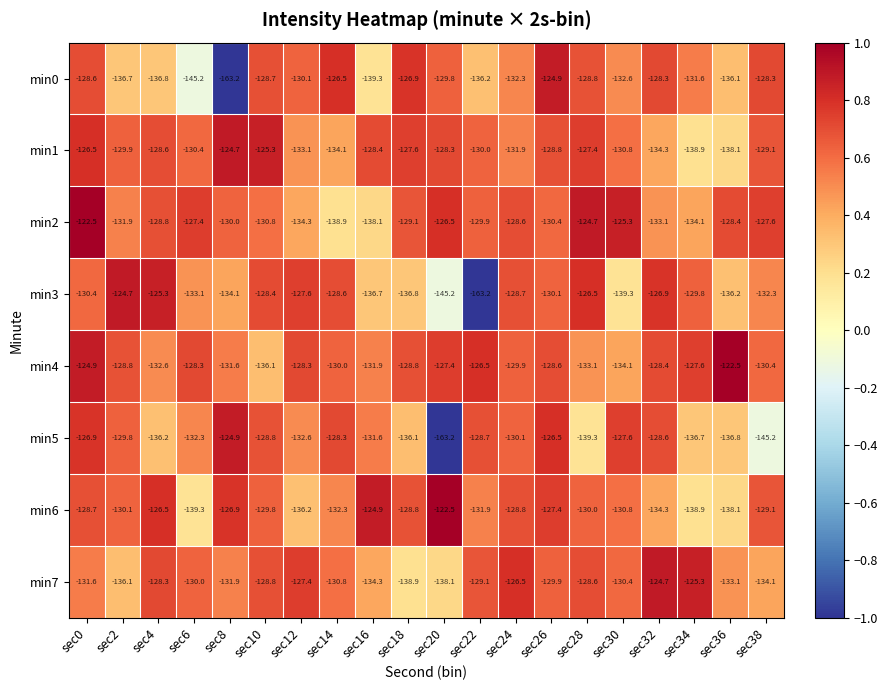

Which series has the largest total across all categories?

min4